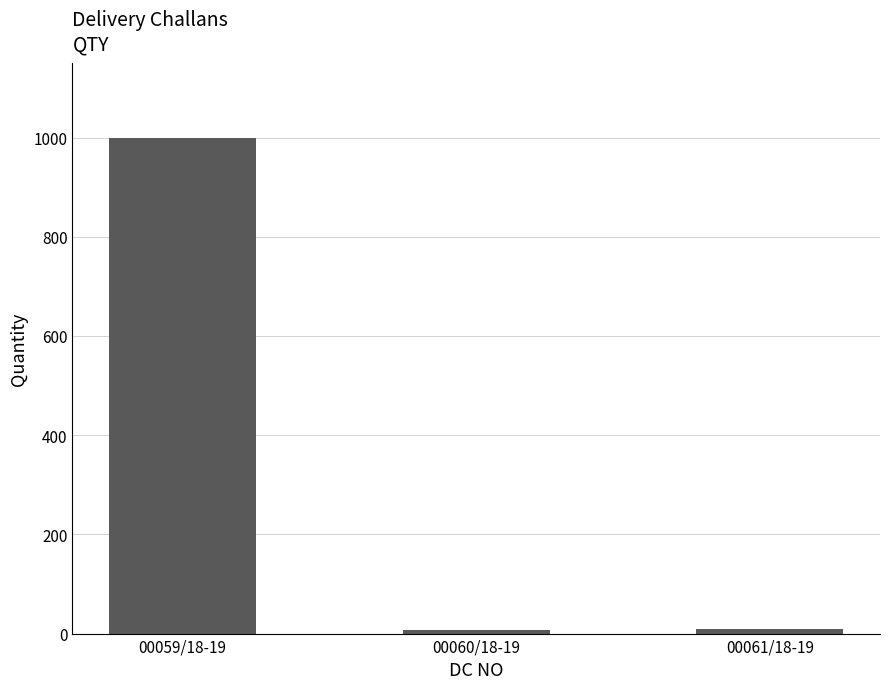

At which category does the chart reach its peak across all series?

00059/18-19